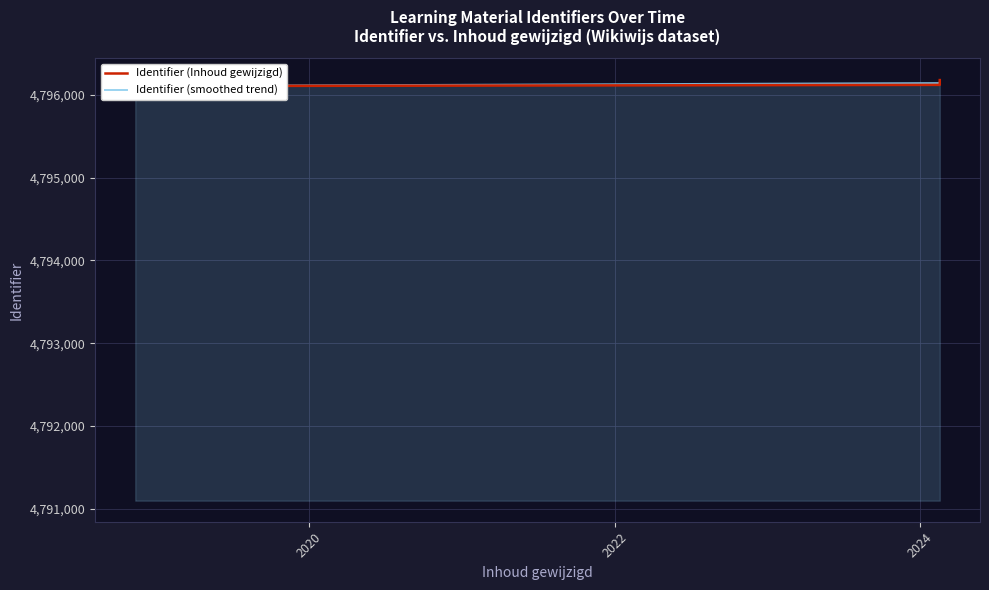

How many lines are shown in the chart?

2